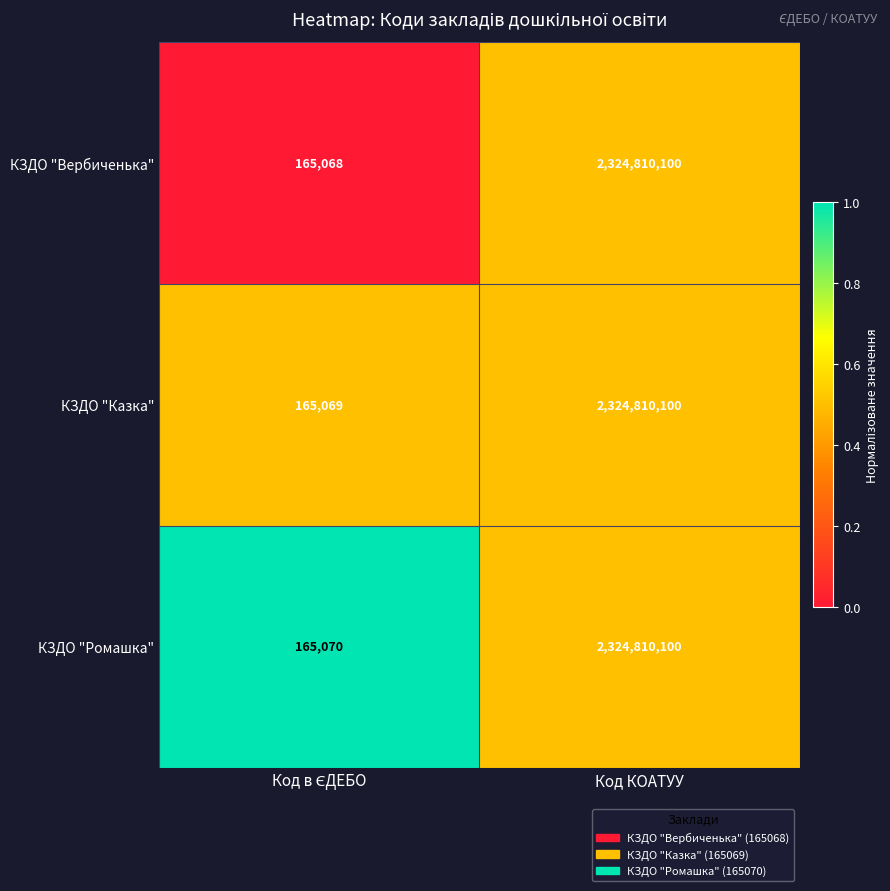

At which category is the sum across all series the highest?

Код КОАТУУ